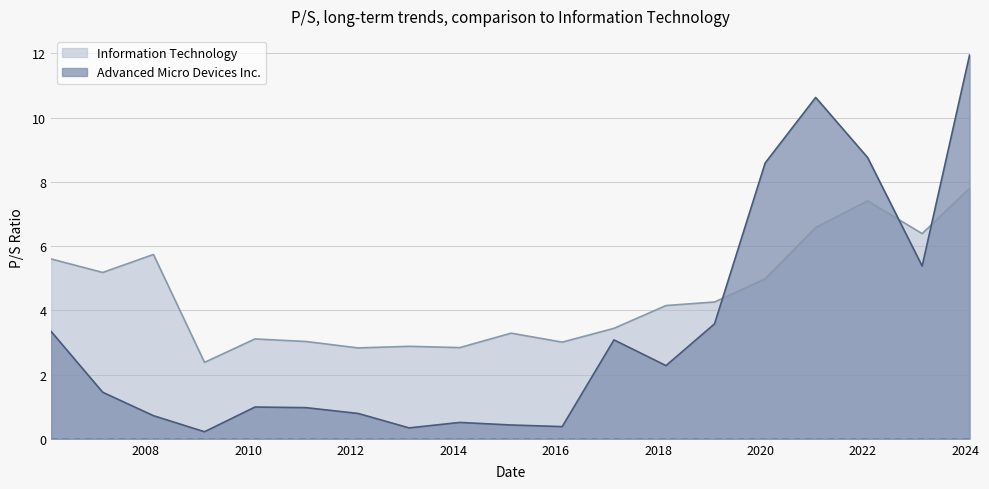

How many interior local peaks does the Advanced Micro Devices Inc. series have?

4